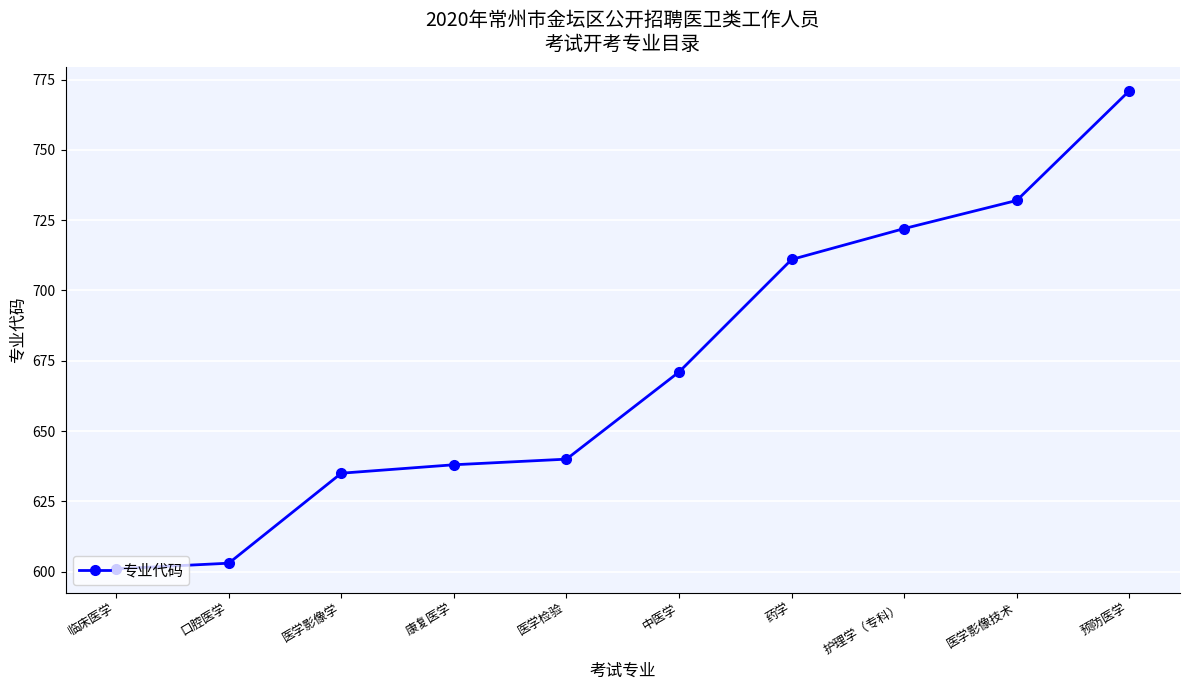

Reading left to right, extract all data points from this chart.

601	603	635	638	640	671	711	722	732	771